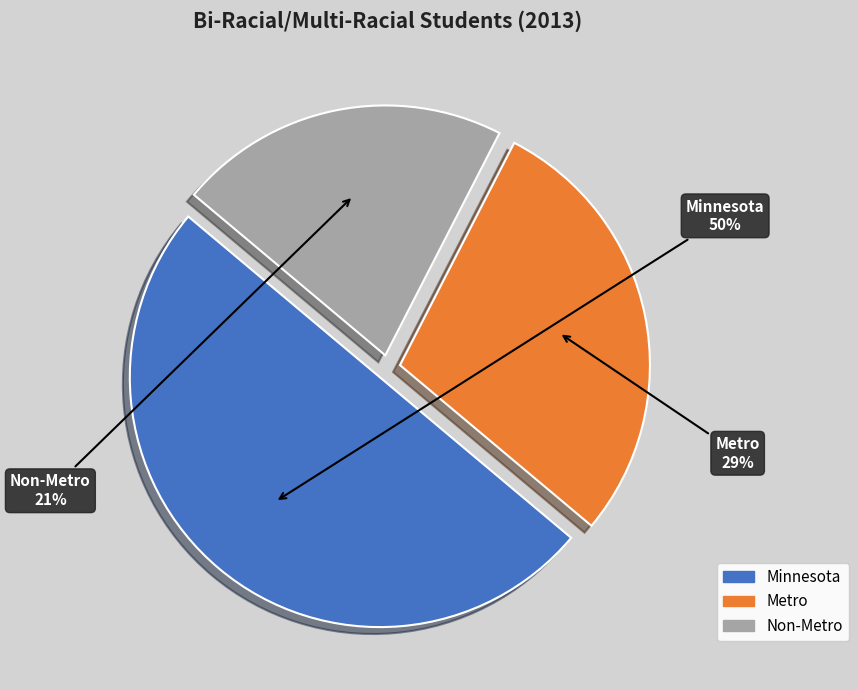

Count the number of slices in the pie.

3